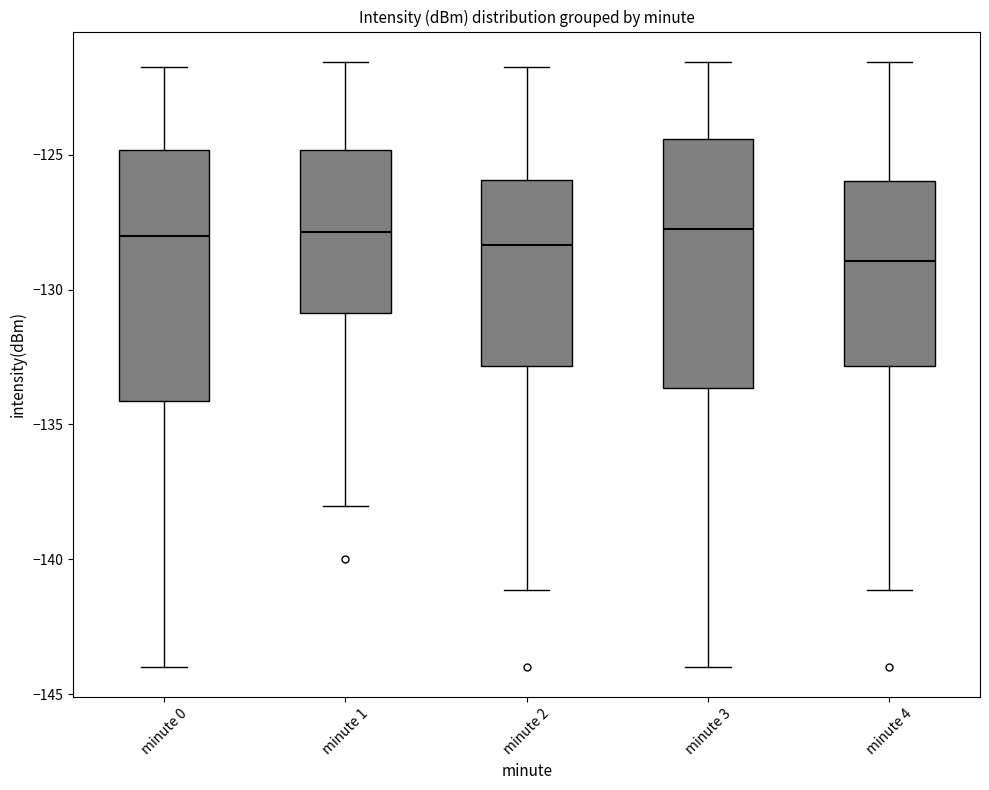

Reading left to right, read every box against the y-axis: the position of its median line, the range the box covers, and the ends of its whiskers. The values are not printed on the chart, so give them approximately, as read against the axis.

minute 0: median -128.0, box -134.0 to -125.0, whiskers -144.0 to -121.5
minute 1: median -128.0, box -131.0 to -125.0, whiskers -138.0 to -121.5
minute 2: median -128.5, box -133.0 to -126.0, whiskers -141.0 to -121.5
minute 3: median -127.5, box -133.5 to -124.5, whiskers -144.0 to -121.5
minute 4: median -129.0, box -133.0 to -126.0, whiskers -141.0 to -121.5